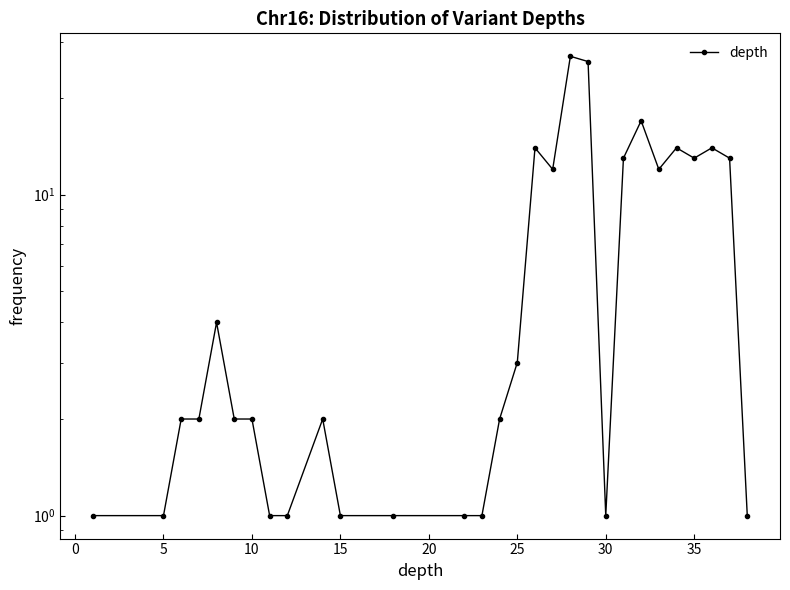

Reading left to right, what are all the values shown in this chart?

1	1	2	2	4	2	2	1	1	2	1	1	1	1	2	3	14	12	27	26	1	13	17	12	14	13	14	13	1